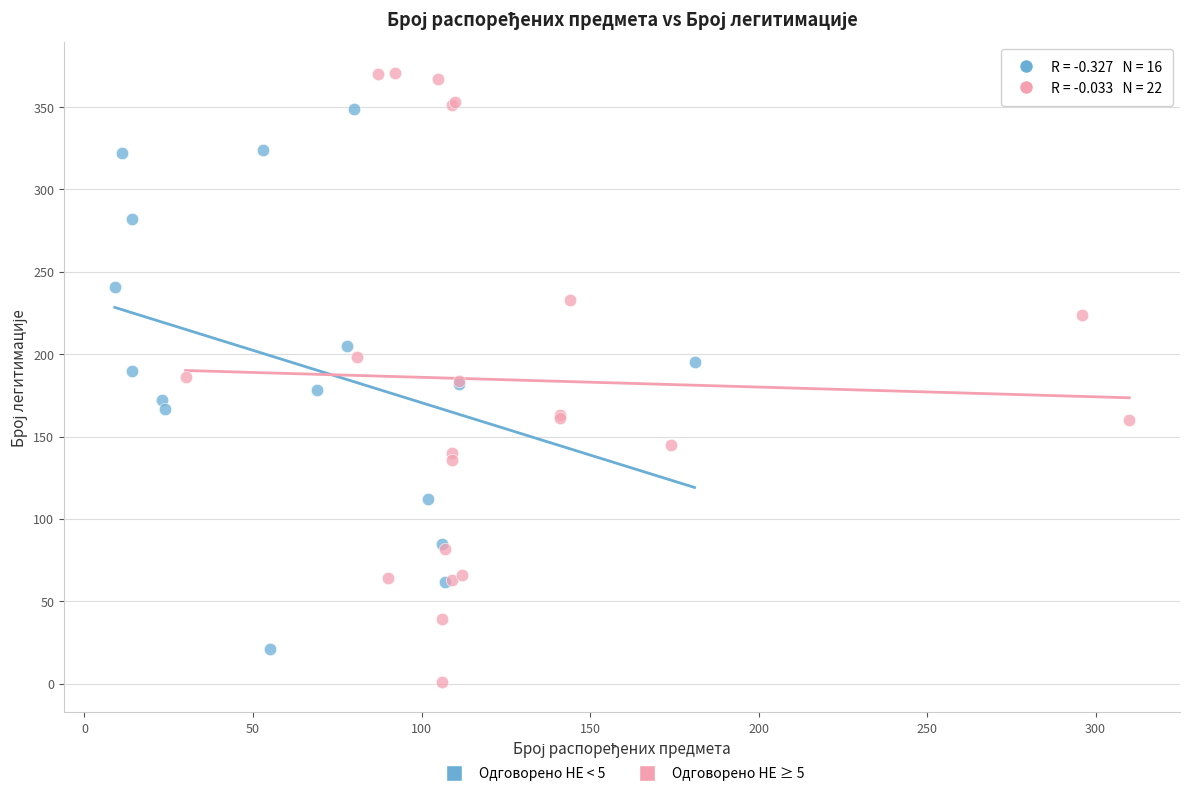

Which series reaches the minimum Y coordinate?

Одговорено НЕ ≥ 5